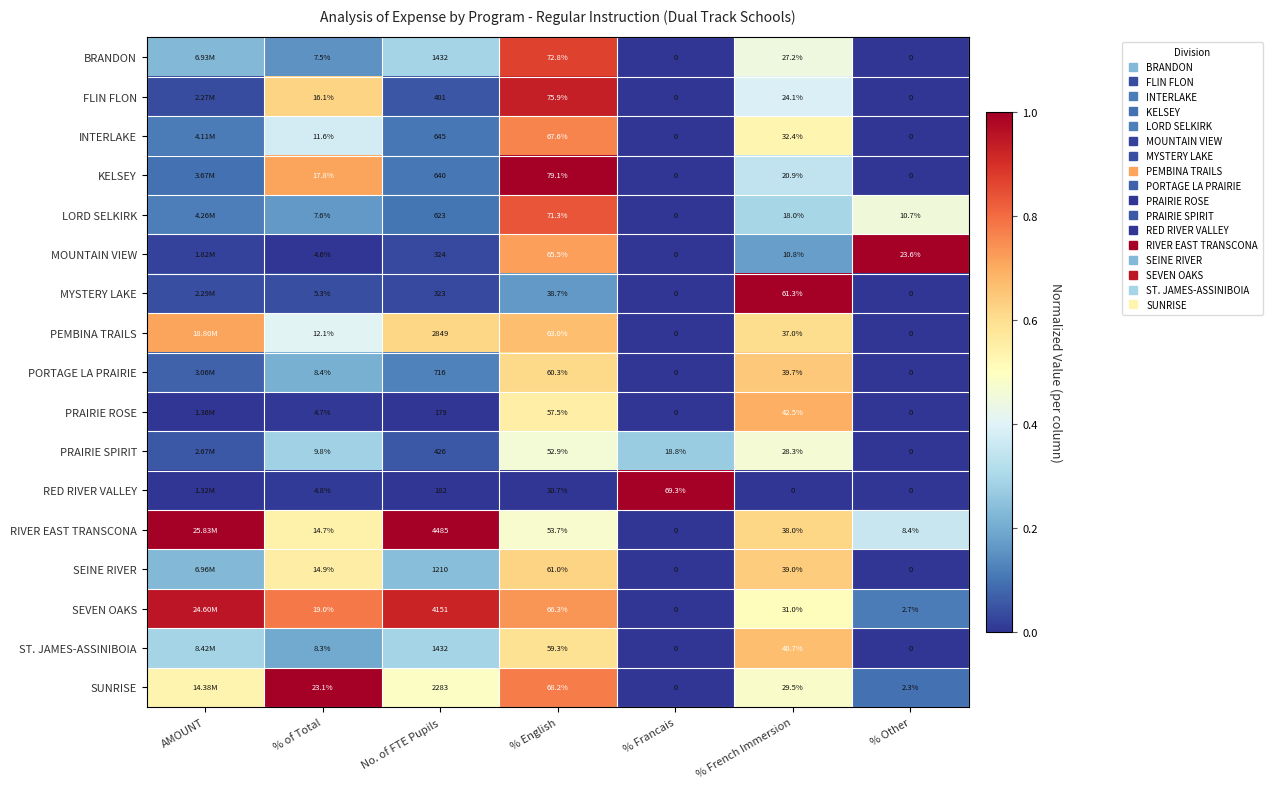

List the labels in order of SEVEN OAKS value, largest first.

AMOUNT, No. of FTE Pupils, % of Total, % English, % French Immersion, % Other, % Francais